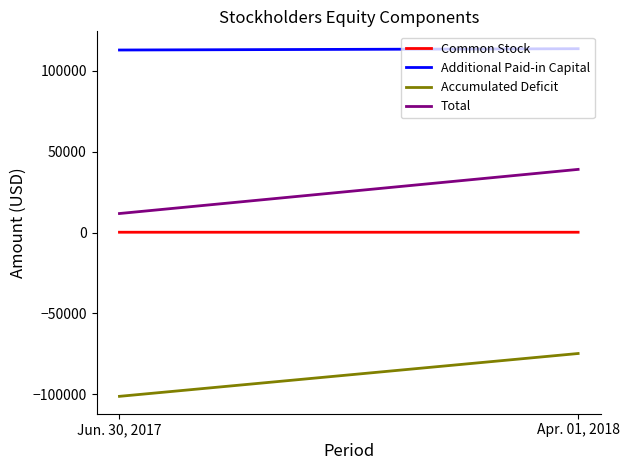

At how many categories does at least one series exceed 55383?

2